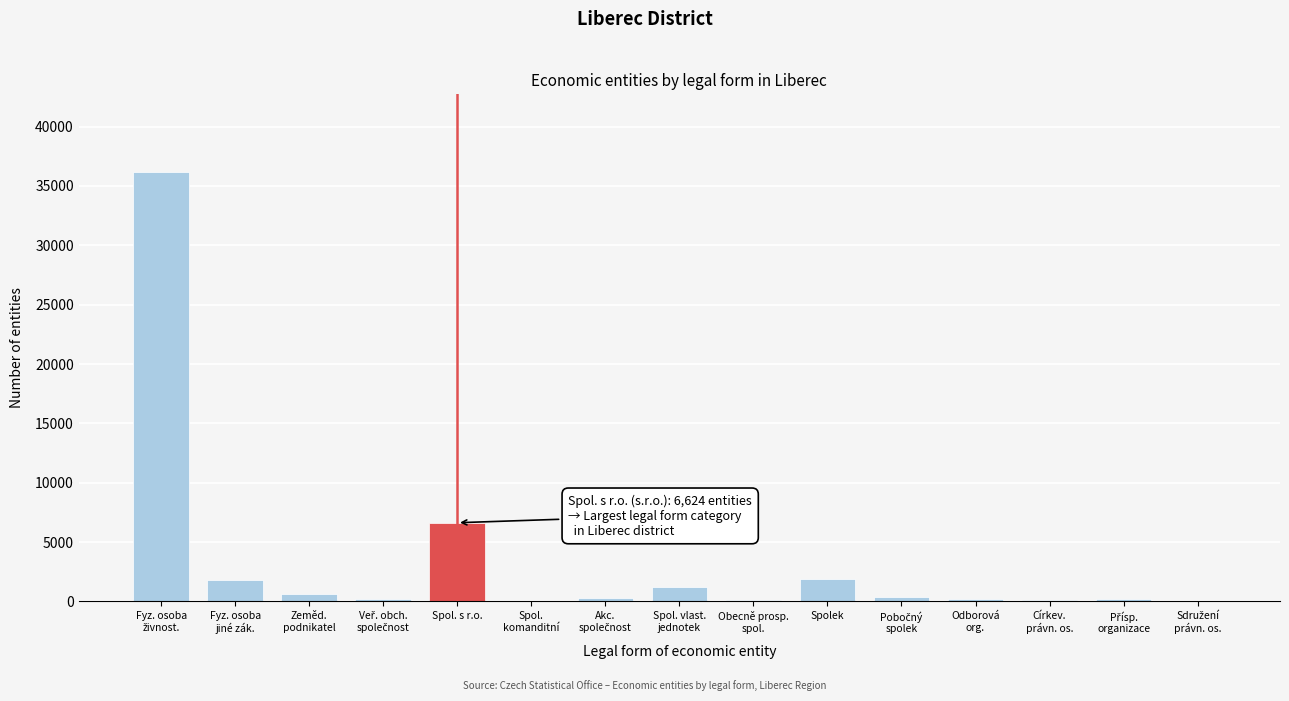

What is the sum of all values?

49823